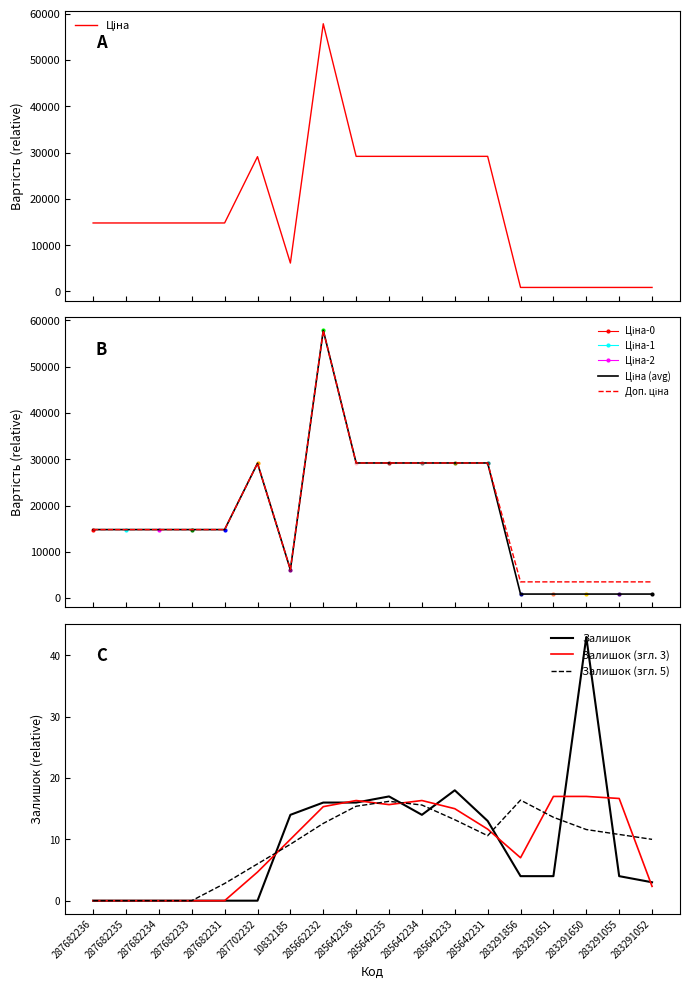

What are all the series names shown in the legend?

Ціна, Ціна (avg), Доп. ціна, Залишок, Залишок (згл. 3), Залишок (згл. 5)